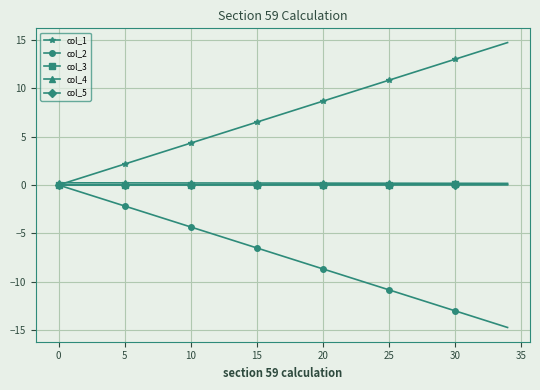

Which series has the largest total across all categories?

col_1